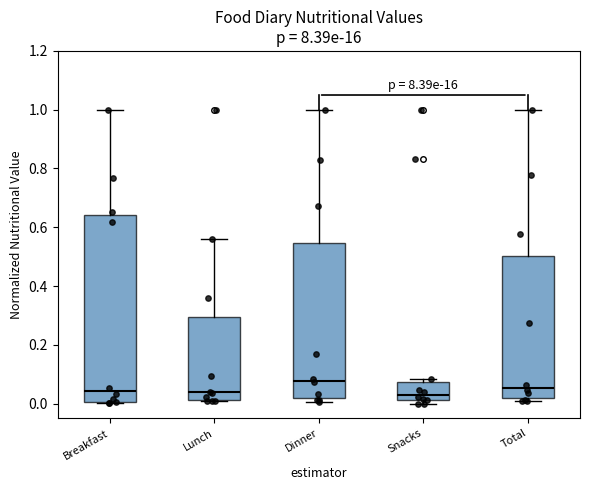

Which box is the tallest, from its lower edge to its upper edge?

Breakfast